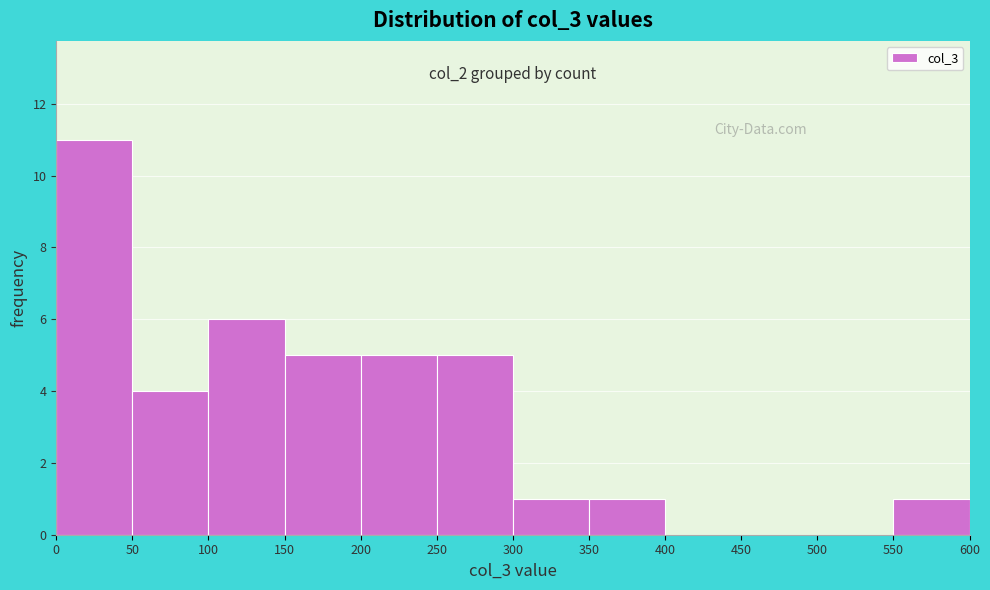

Over which range of the x-axis is the bar tallest?

0 to 50